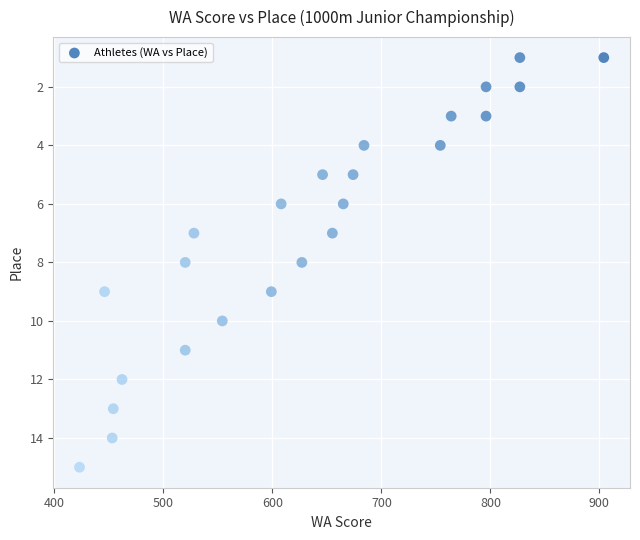

What is the range of Y values (max minus min)?

14